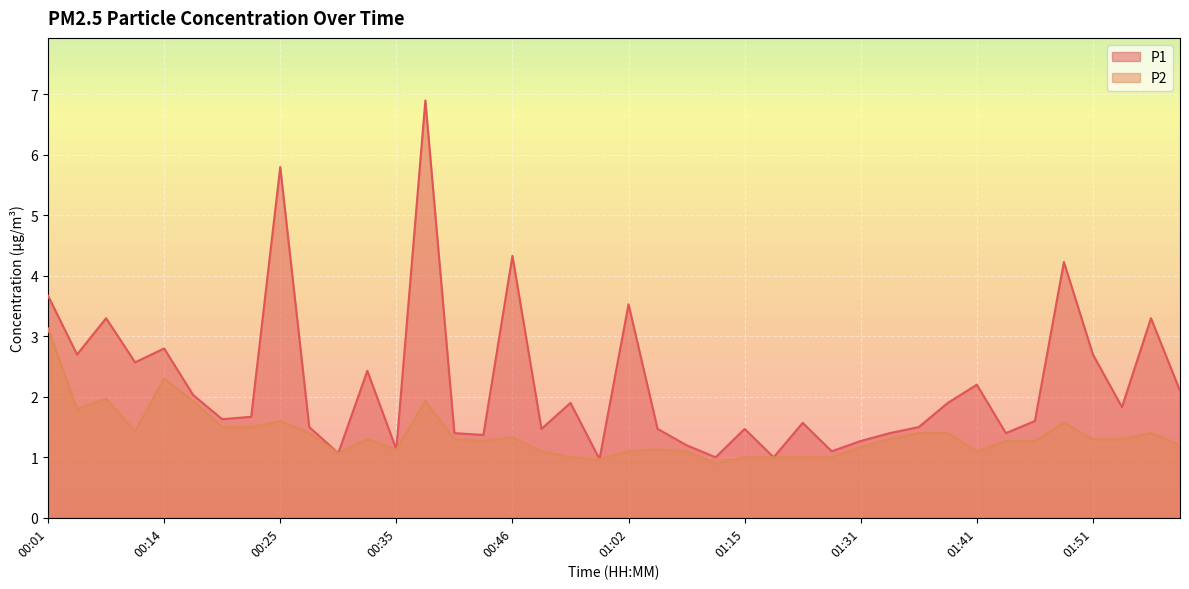

Reading left to right, transcribe all the data shown in this chart.

P1: 3.7	2.7	3.3	2.6	2.8	2.0	1.6	1.7	5.8	1.5	1.1	2.4	1.1	6.9	1.4	1.4	4.3	1.5	1.9	1.0	3.5	1.5	1.2	1.0	1.5	1.0	1.6	1.1	1.3	1.4	1.5	1.9	2.2	1.4	1.6	4.2	2.7	1.8	3.3	2.1
P2: 3.1	1.8	2.0	1.4	2.3	1.9	1.5	1.5	1.6	1.4	1.1	1.3	1.1	1.9	1.3	1.3	1.3	1.1	1.0	1.0	1.1	1.1	1.1	0.9	1.0	1.0	1.0	1.0	1.2	1.3	1.4	1.4	1.1	1.3	1.3	1.6	1.3	1.3	1.4	1.2